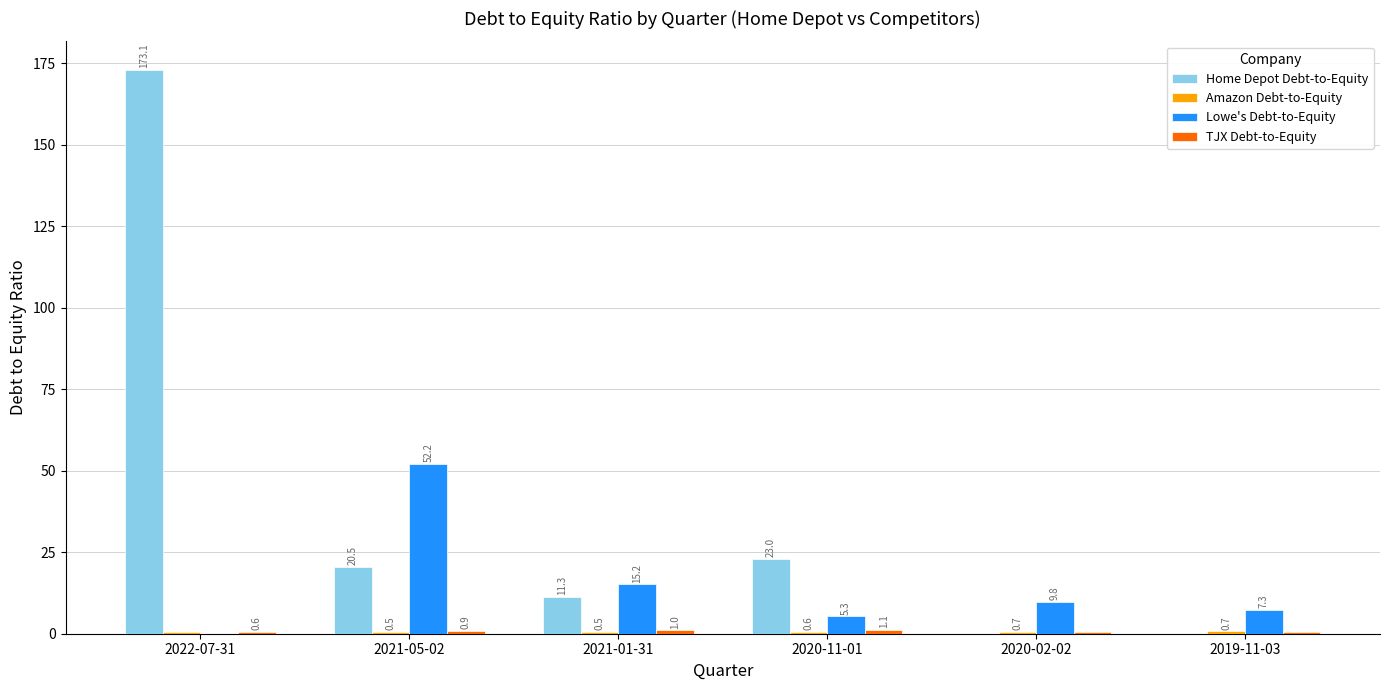

Which series has the largest total across all categories?

Home Depot Debt-to-Equity